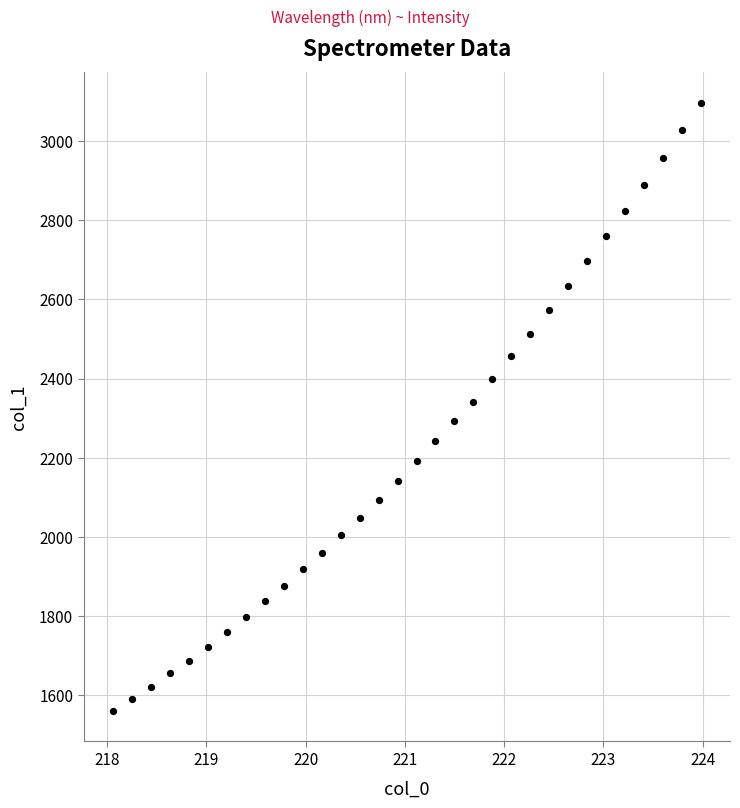

What is the range of Y values (max minus min)?

1536.6